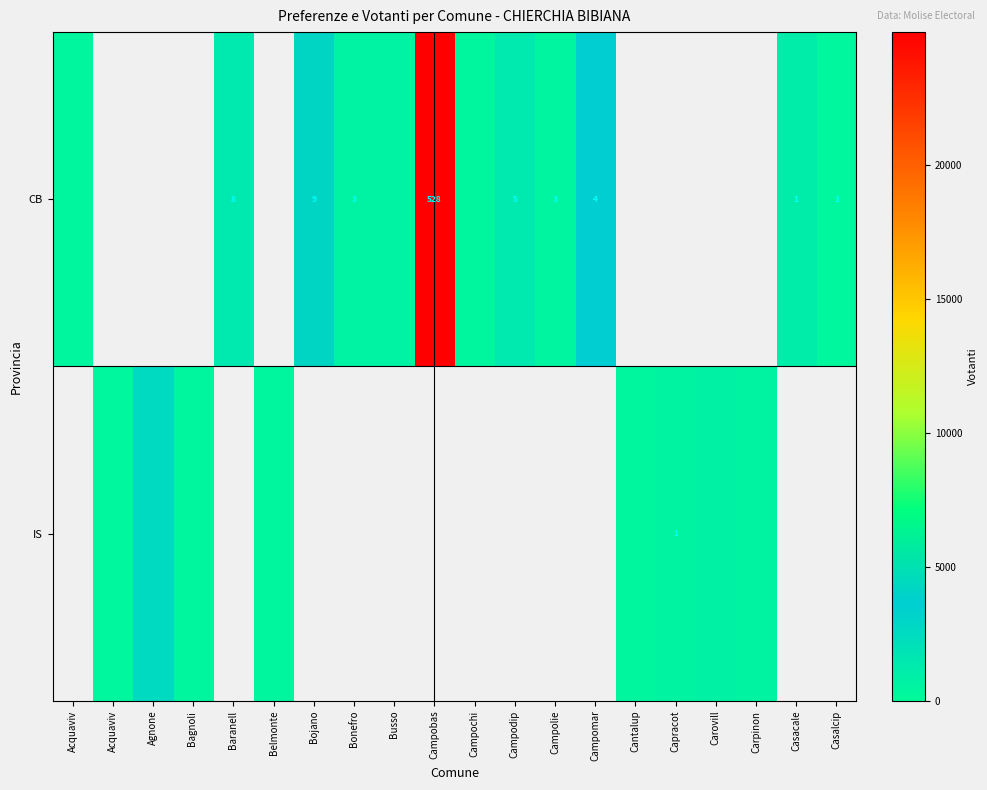

Rank the series by their maximum value, from highest to lowest.

row_0, row_1